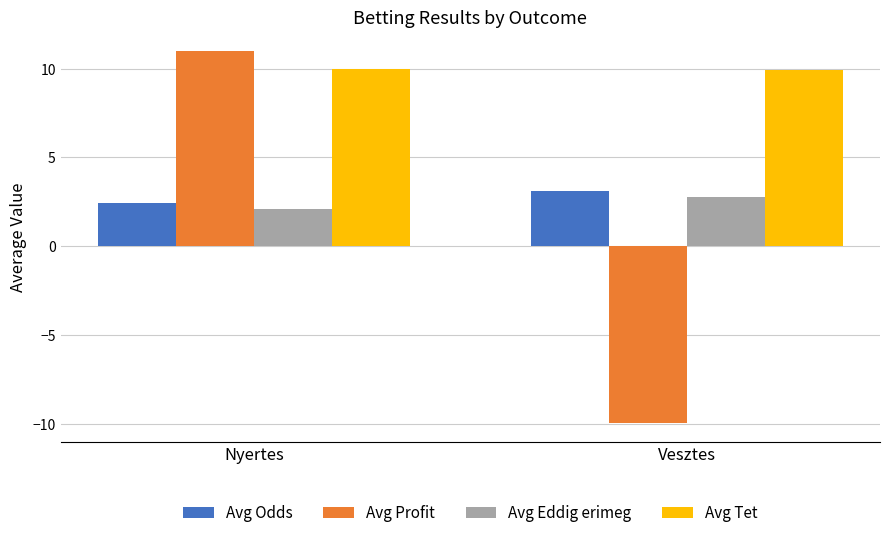

Reading left to right, extract all data points from this chart.

Avg Odds: Nyertes=2.5	Vesztes=3.1
Avg Profit: Nyertes=11.0	Vesztes=-10.0
Avg Eddig erimeg: Nyertes=2.1	Vesztes=2.8
Avg Tet: Nyertes=10.0	Vesztes=9.9